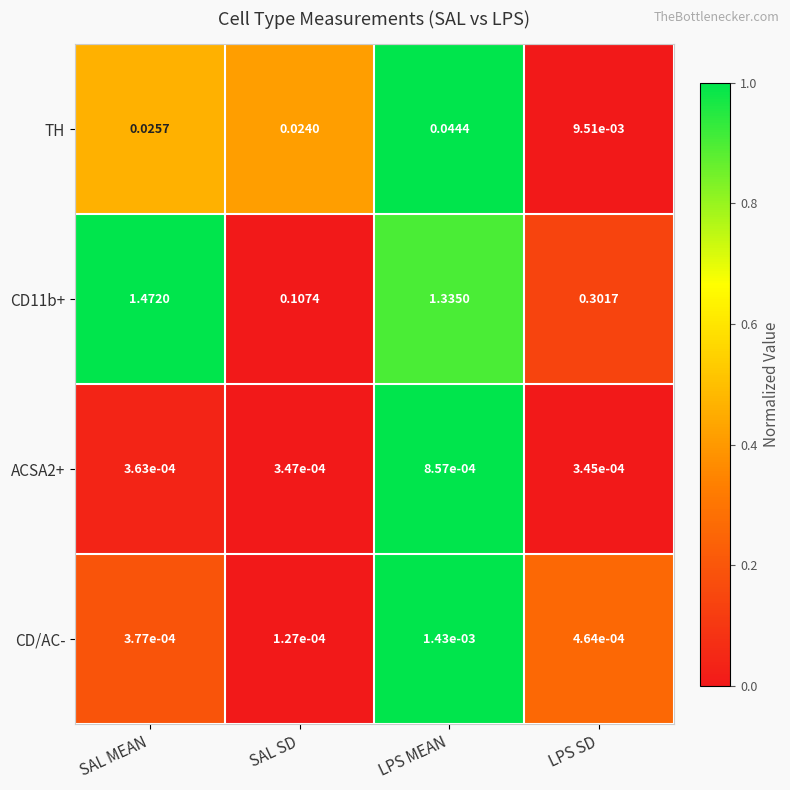

Which category has the lowest value in the CD11b+ series?

SAL SD